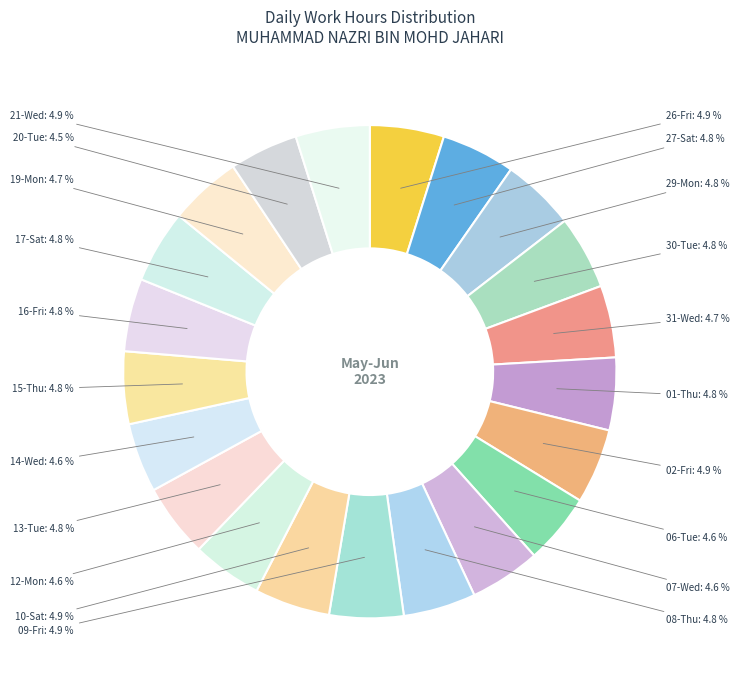

Which category has the biggest portion of the pie?

10-Sat